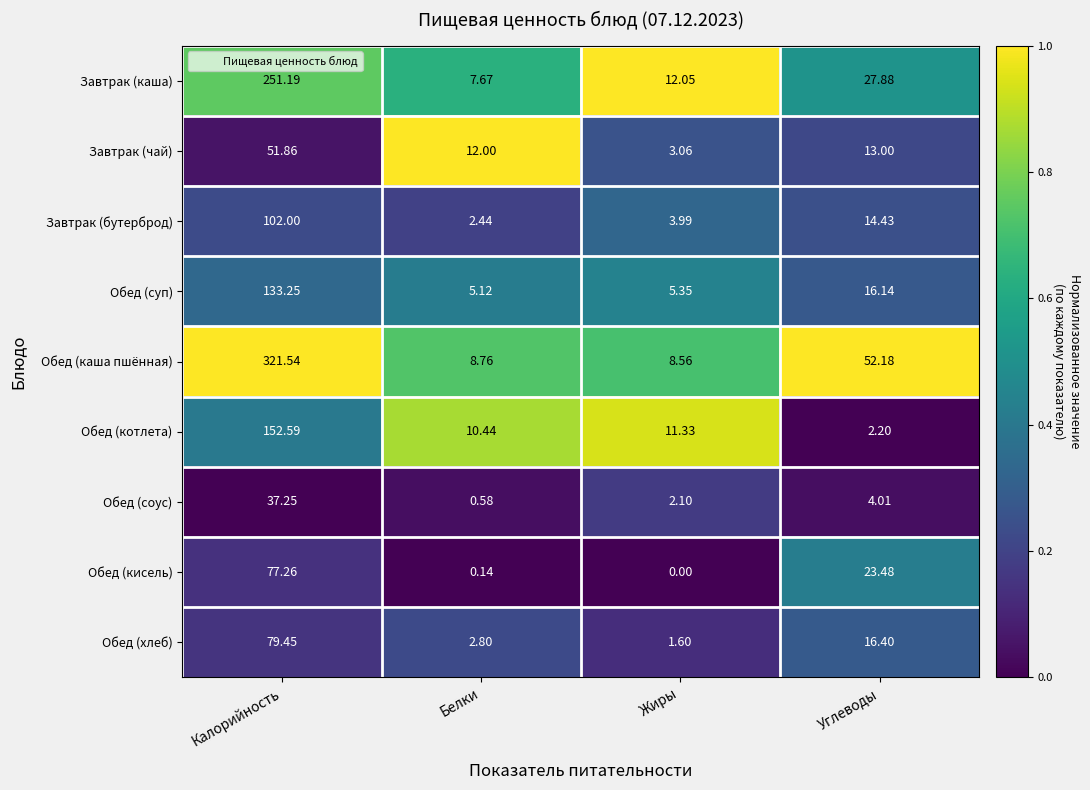

Rank the series at Белки from highest to lowest value.

Завтрак (чай), Обед (котлета), Обед (каша пшённая), Завтрак (каша), Обед (суп), Обед (хлеб), Завтрак (бутерброд), Обед (соус), Обед (кисель)